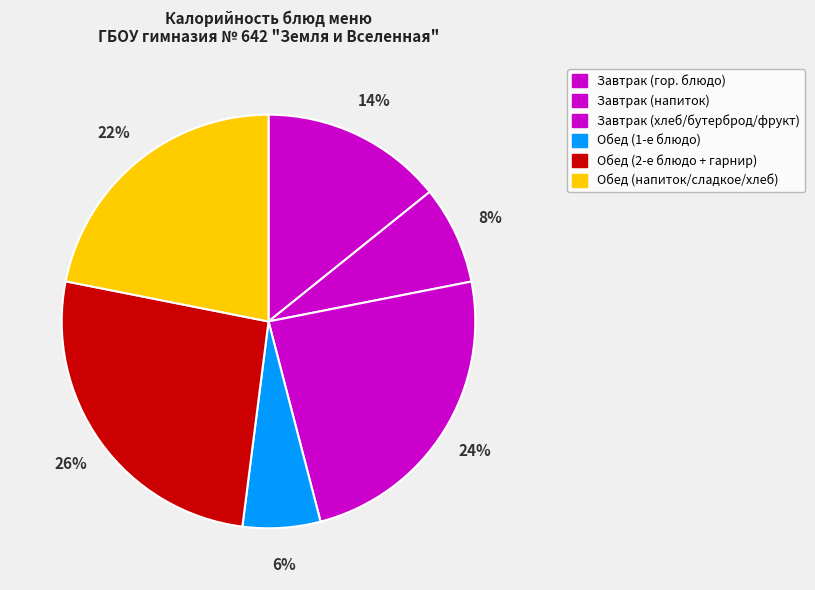

How many slices are in this pie chart?

6